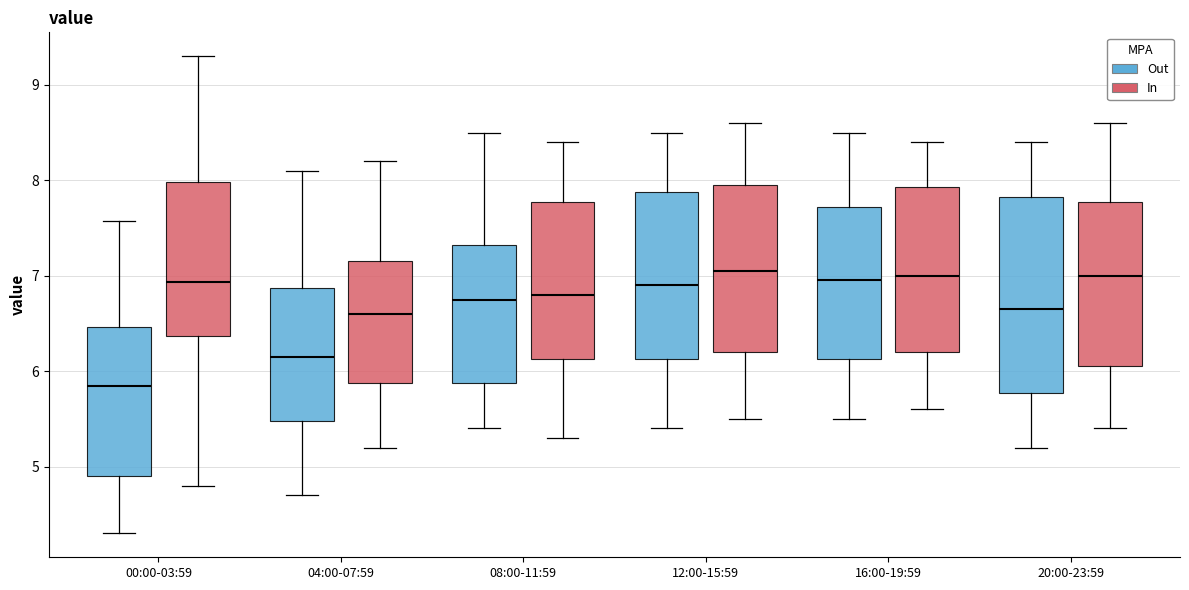

Reading left to right, transcribe this box plot: for each box, give where its median line is, the range the box spans, and where its two whiskers end, as read against the y-axis. The values are not printed on the chart, so give them approximately, as read against the axis.

00:00-03:59 (Out): median 5.8, box 4.9 to 6.5, whiskers 4.3 to 7.6
00:00-03:59 (In): median 6.9, box 6.4 to 8.0, whiskers 4.8 to 9.3
04:00-07:59 (Out): median 6.2, box 5.5 to 6.9, whiskers 4.7 to 8.1
04:00-07:59 (In): median 6.6, box 5.9 to 7.2, whiskers 5.2 to 8.2
08:00-11:59 (Out): median 6.8, box 5.9 to 7.3, whiskers 5.4 to 8.5
08:00-11:59 (In): median 6.8, box 6.1 to 7.8, whiskers 5.3 to 8.4
12:00-15:59 (Out): median 6.9, box 6.1 to 7.9, whiskers 5.4 to 8.5
12:00-15:59 (In): median 7.1, box 6.2 to 8.0, whiskers 5.5 to 8.6
16:00-19:59 (Out): median 7.0, box 6.1 to 7.7, whiskers 5.5 to 8.5
16:00-19:59 (In): median 7.0, box 6.2 to 7.9, whiskers 5.6 to 8.4
20:00-23:59 (Out): median 6.7, box 5.8 to 7.8, whiskers 5.2 to 8.4
20:00-23:59 (In): median 7.0, box 6.1 to 7.8, whiskers 5.4 to 8.6